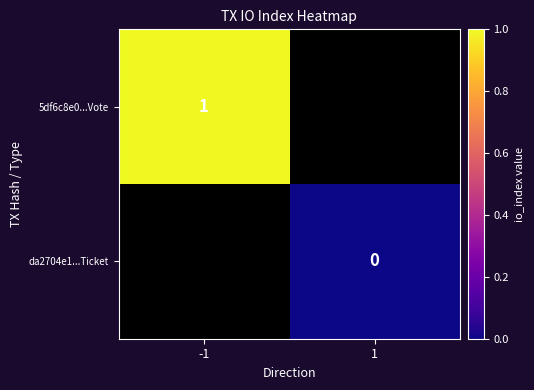

Is it true that 5df6c8e0...Vote equals 1 at -1?

True